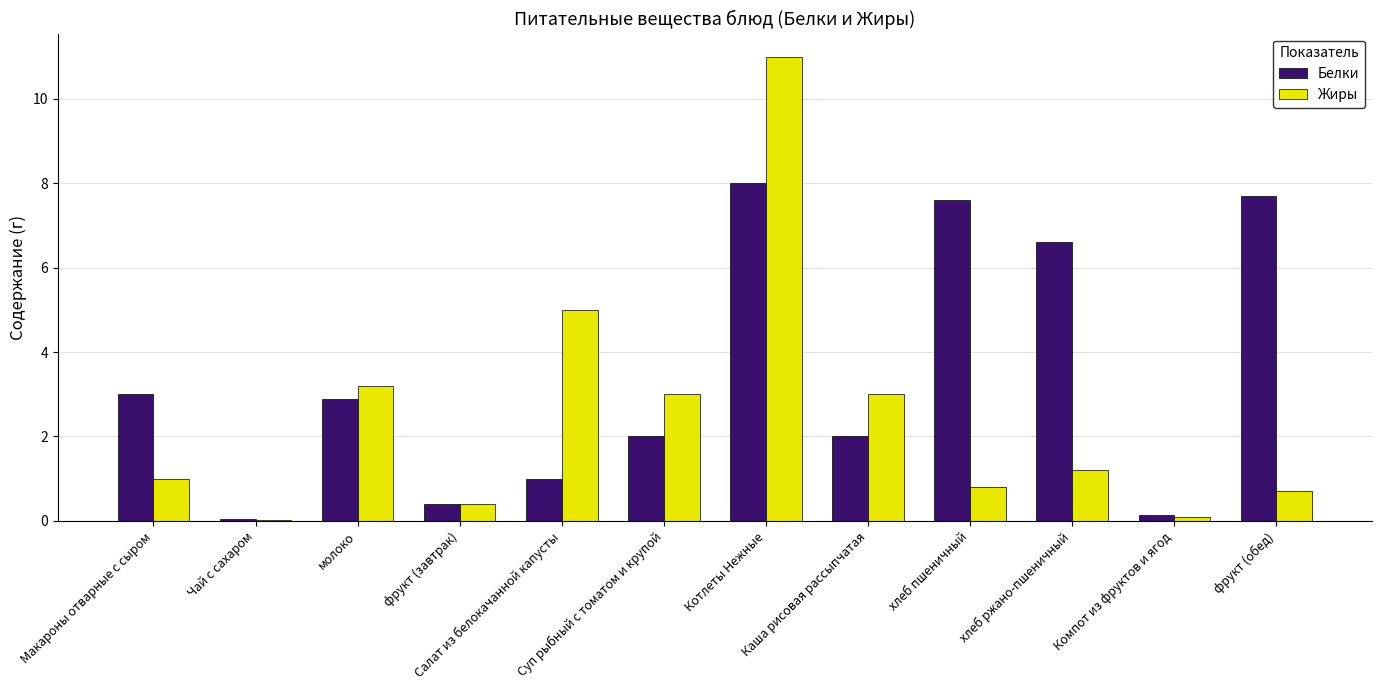

Which series has the largest total across all categories?

Белки